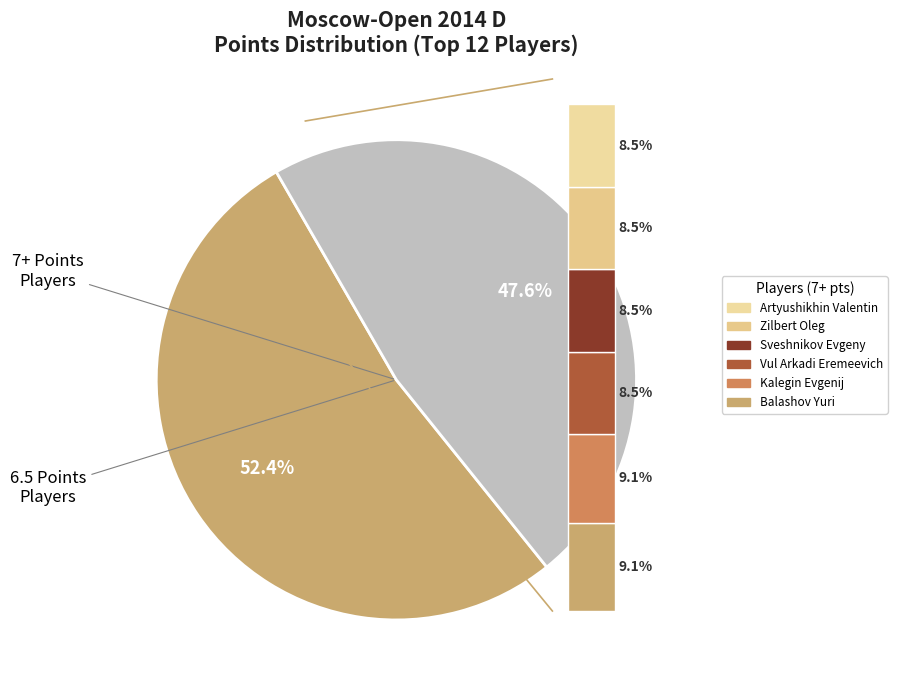

To the nearest percent, what is the difference between the largest and smallest slice percentages?

1%